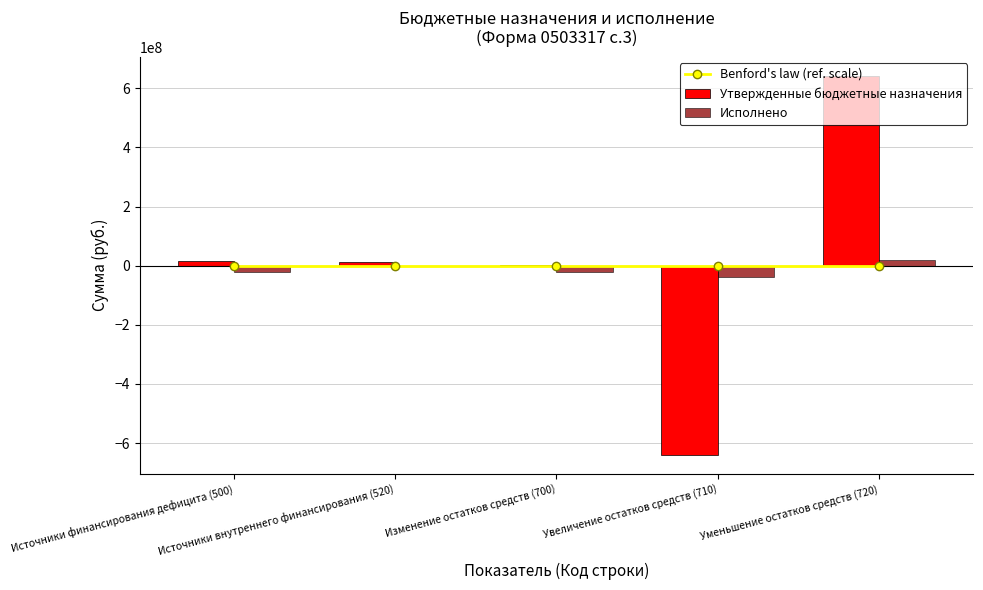

How many distinct data groups are displayed?

3